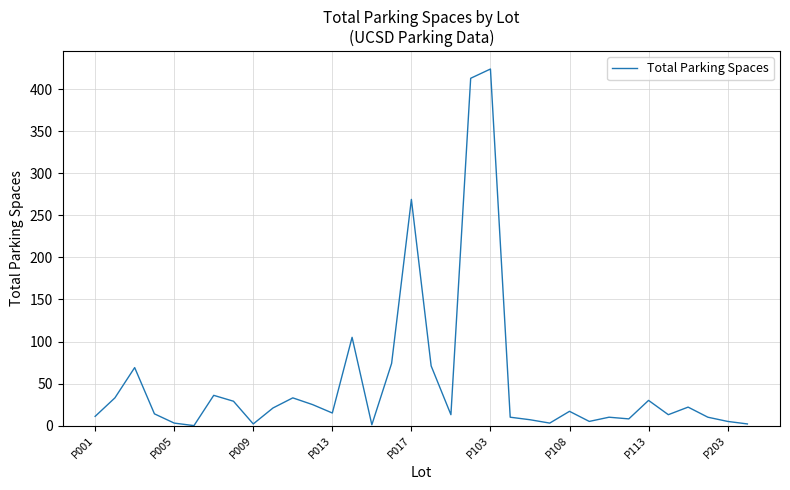

Count the number of categories in the chart.

34